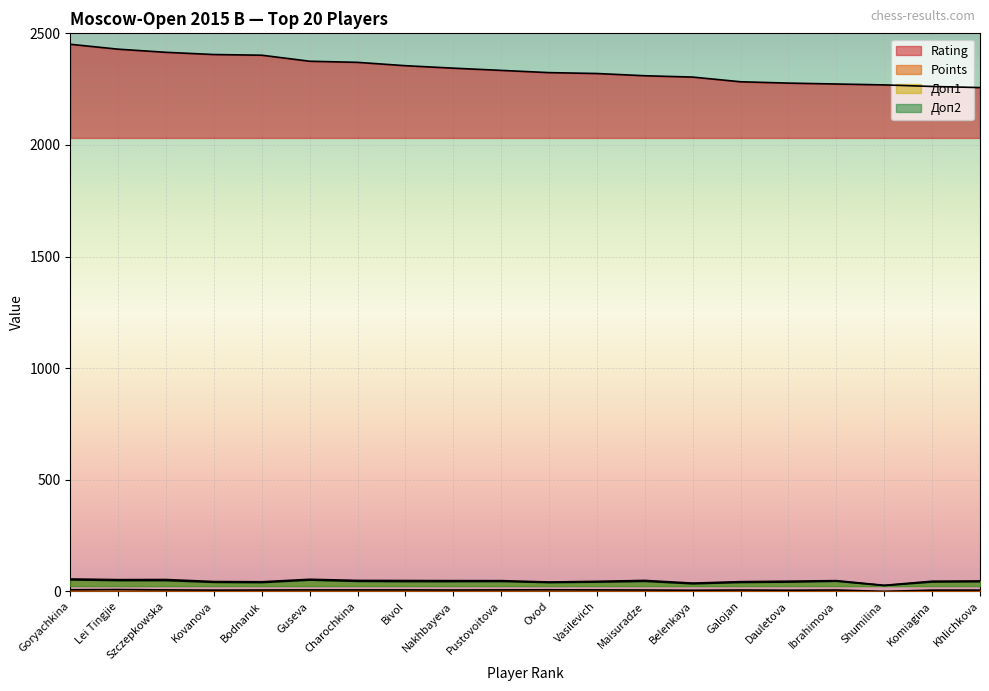

Which has a higher value, Vasilevich or Nakhbayeva?

Nakhbayeva